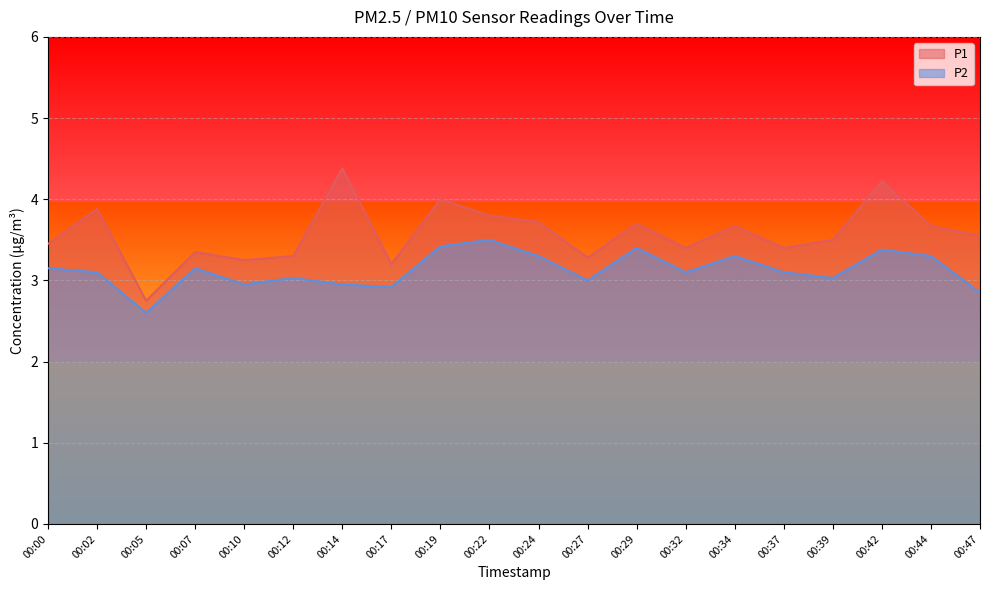

Between 00:12 and 00:39, which is larger?

00:39